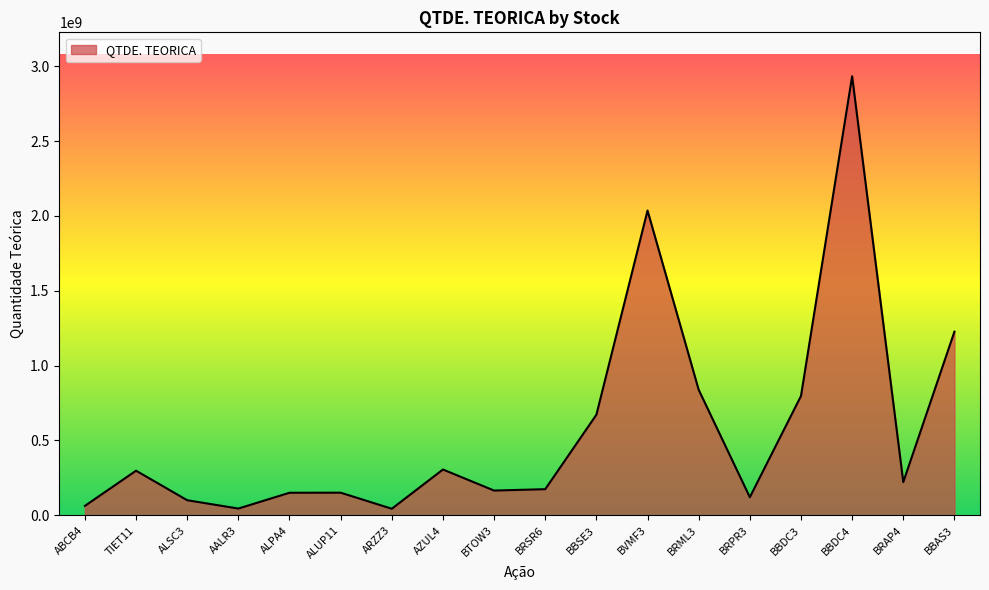

What is the difference between the values at BVMF3 and BBSE3?

1363904315